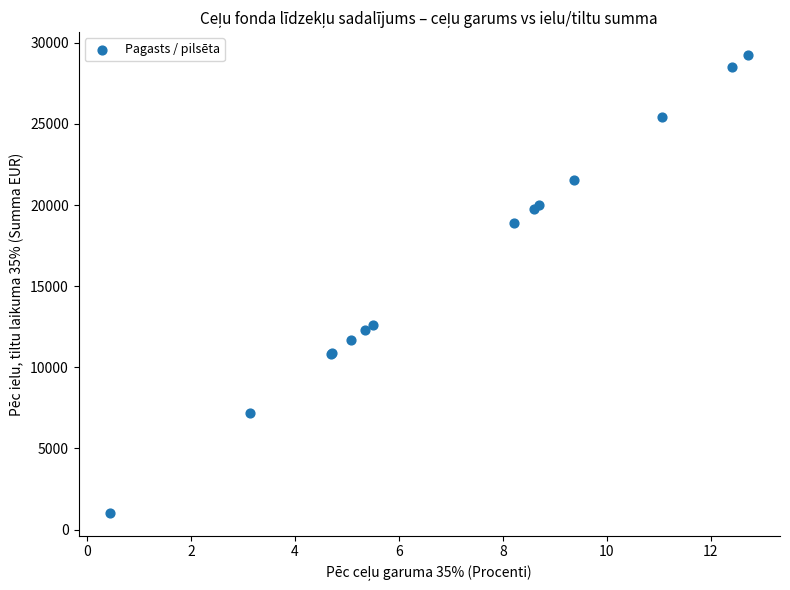

What Y value in the scatter plot is closest to 15138?

12626